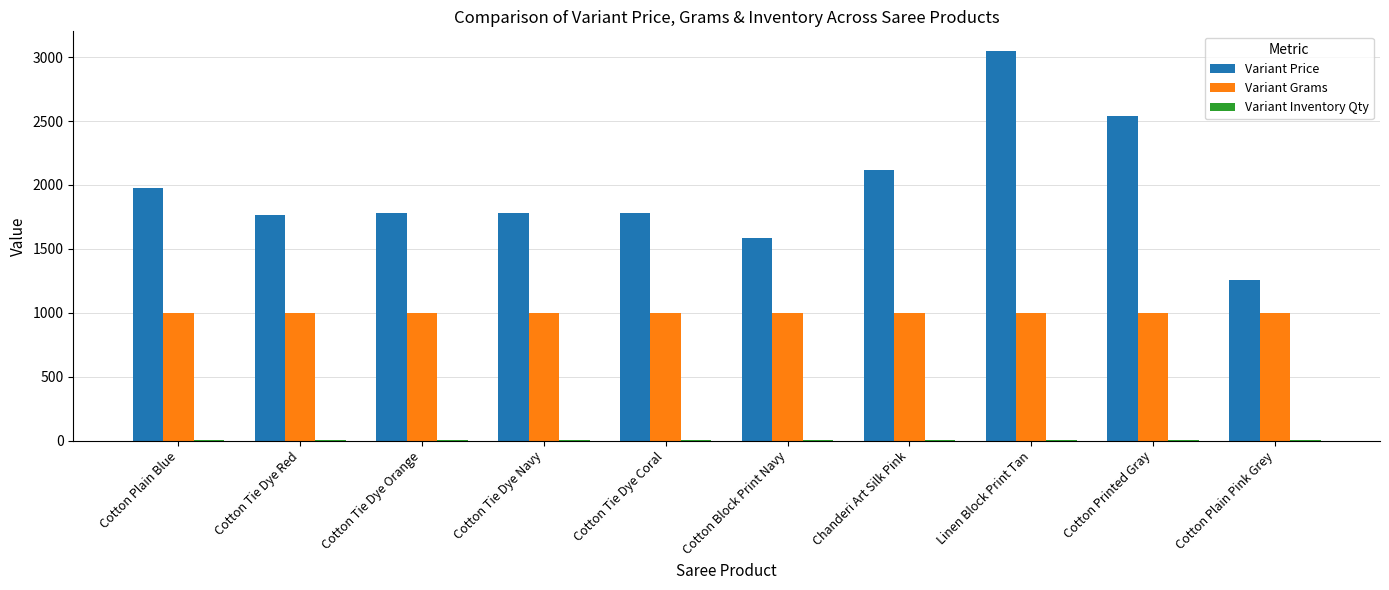

How many groups of bars are there?

10